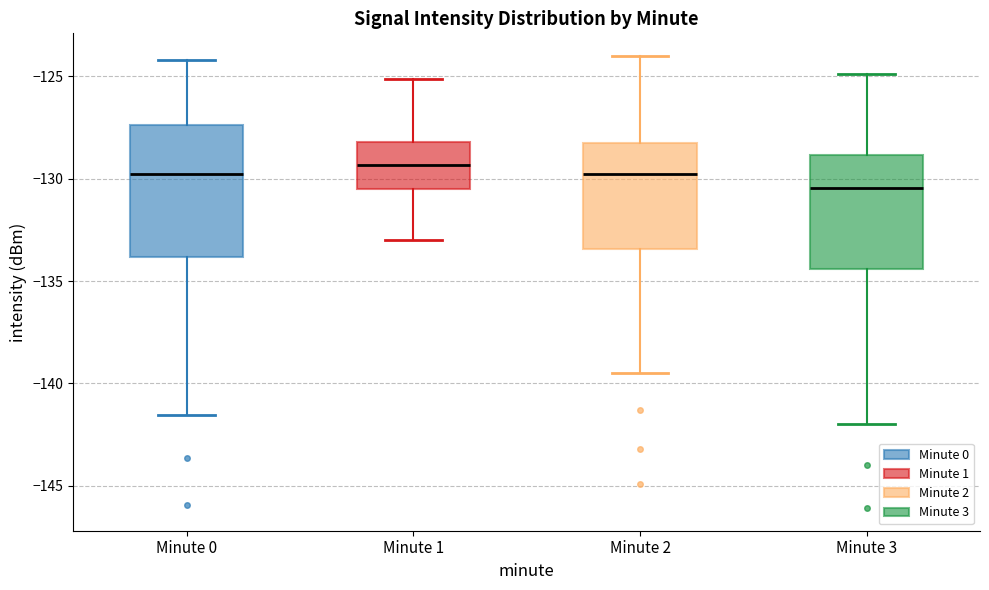

Reading left to right, transcribe this box plot: for each box, give where its median line is, the range the box spans, and where its two whiskers end, as read against the y-axis. The values are not printed on the chart, so give them approximately, as read against the axis.

Minute 0: median -130.0, box -134.0 to -127.5, whiskers -141.5 to -124.0
Minute 1: median -129.5, box -130.5 to -128.0, whiskers -133.0 to -125.0
Minute 2: median -129.5, box -133.5 to -128.5, whiskers -139.5 to -124.0
Minute 3: median -130.5, box -134.5 to -129.0, whiskers -142.0 to -125.0